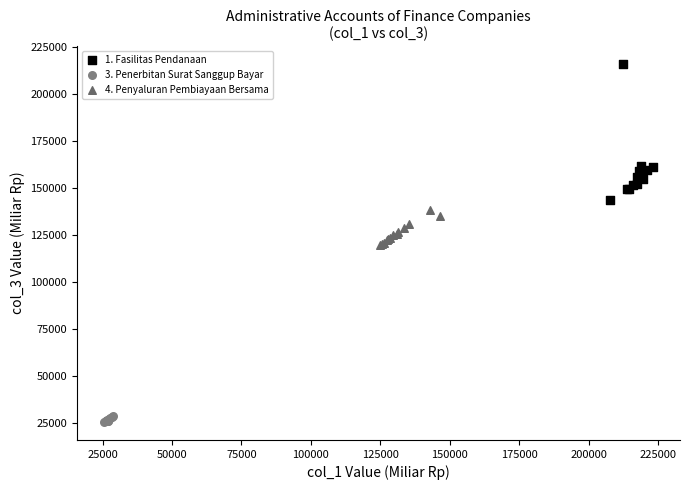

Which series reaches the maximum Y coordinate?

1. Fasilitas Pendanaan